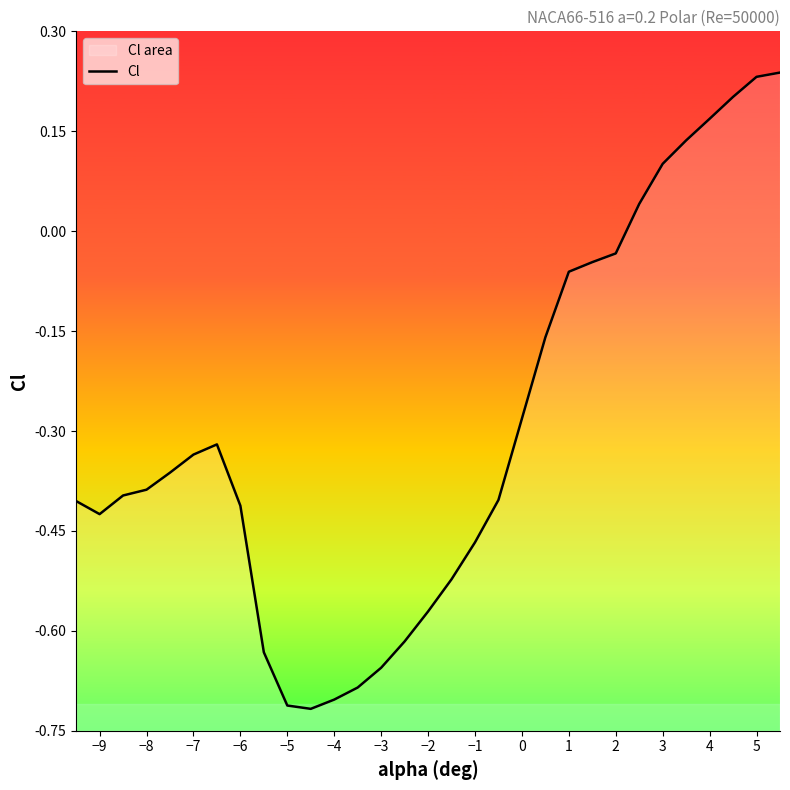

What is the difference between the maximum and minimum values?

1.0